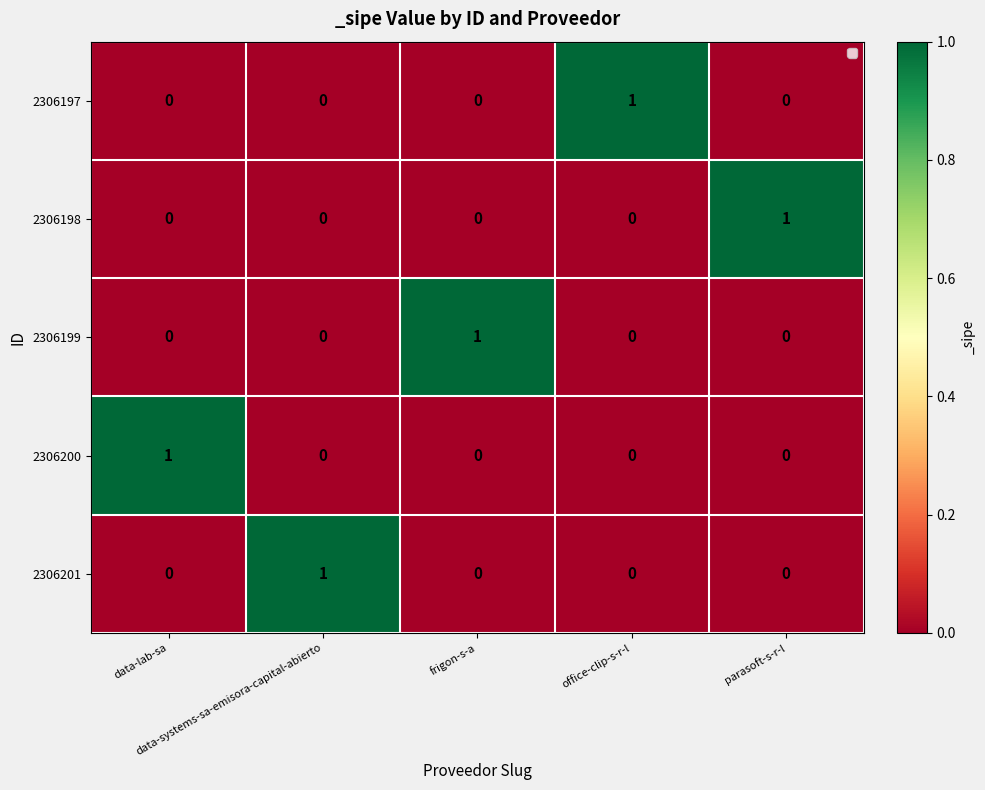

At how many categories does at least one series exceed 0?

5